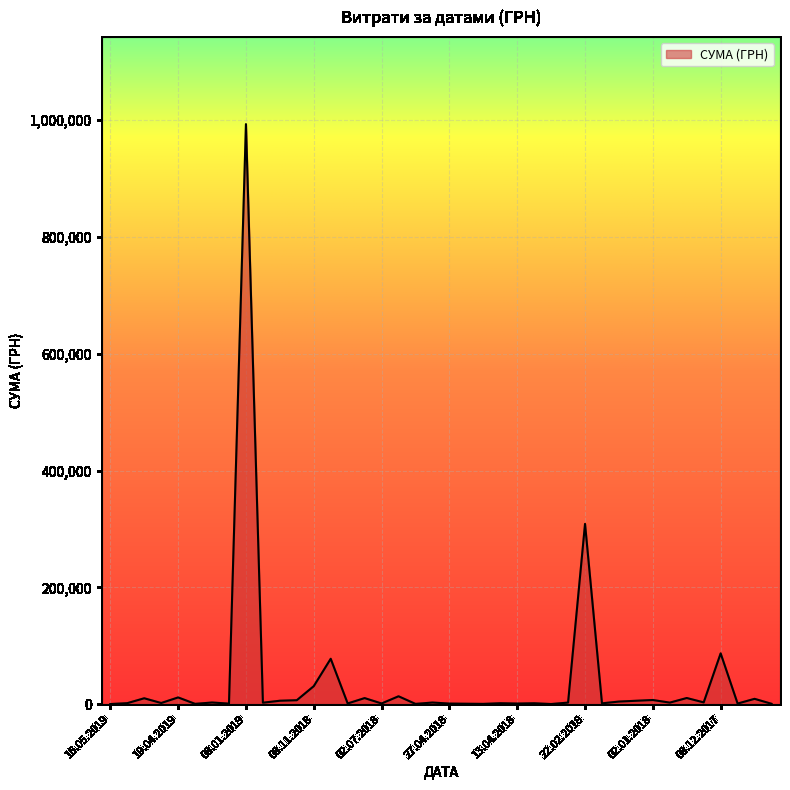

What is the value of the 14th point from the left?

77846.4